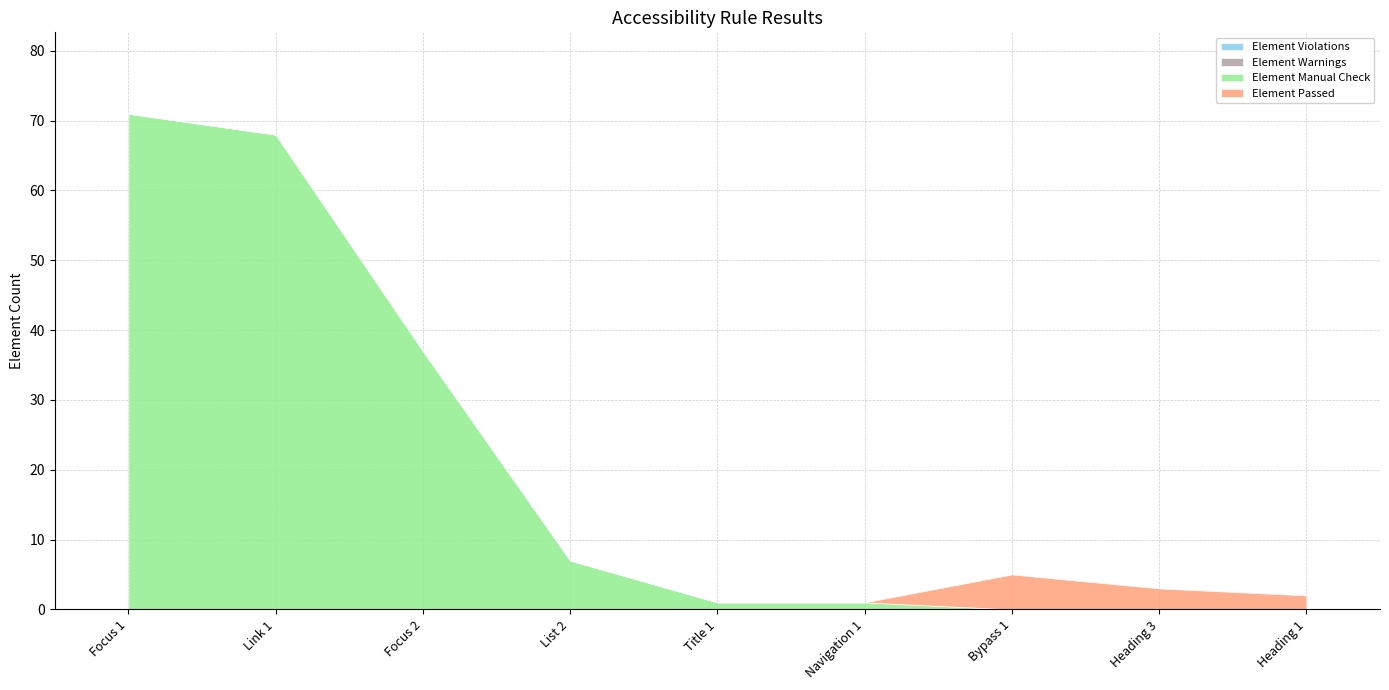

Is the value of Element Violations at Focus 1 greater than the value of Element Passed at Title 1?

No